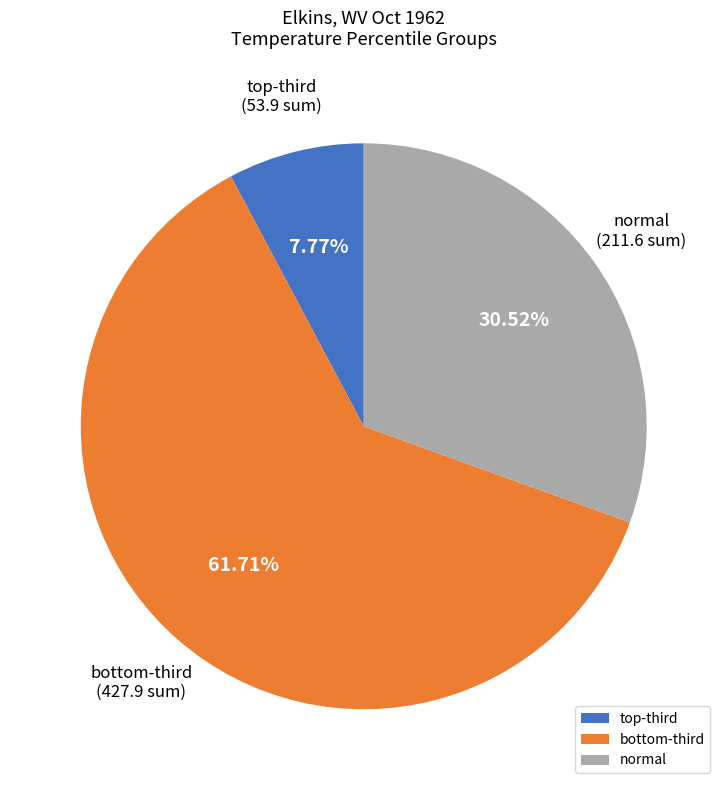

How many segments does this pie chart have?

3